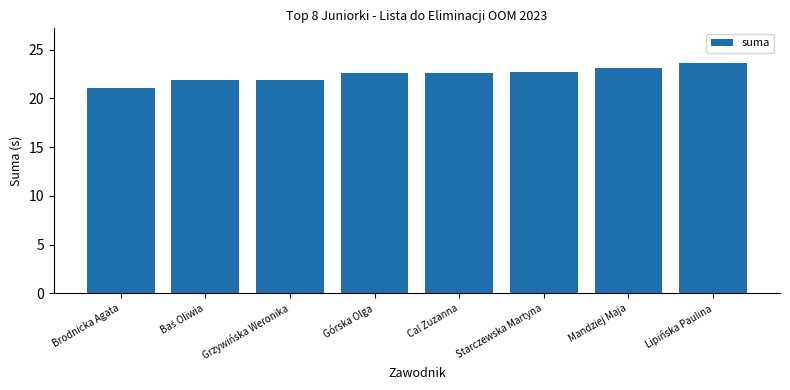

What is the sum of the values at Cal Zuzanna and Grzywińska Weronika?

44.4